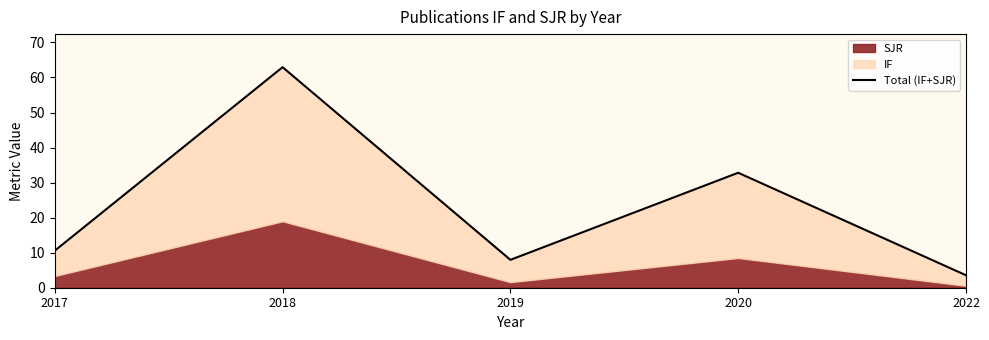

What value does the data have at 2018?

62.9